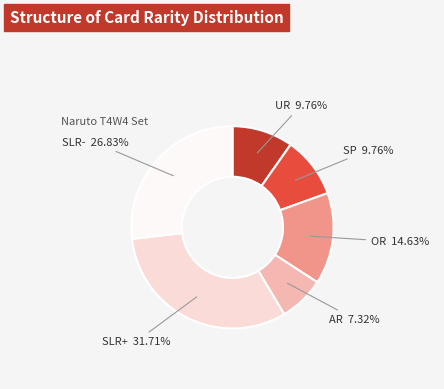

To the nearest percent, what is the difference between the largest and smallest slice percentages?

24%